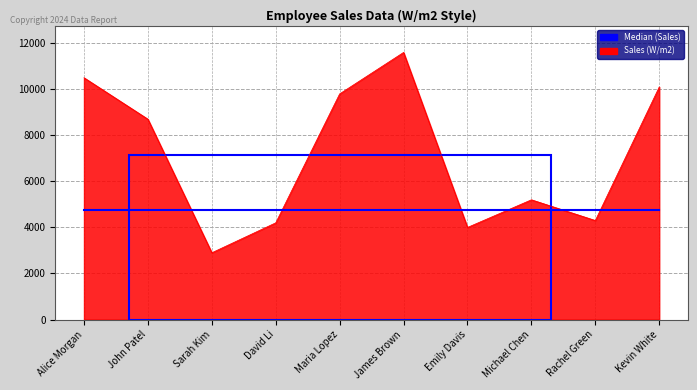

Which series has the largest range (max minus min)?

Sales (W/m2)